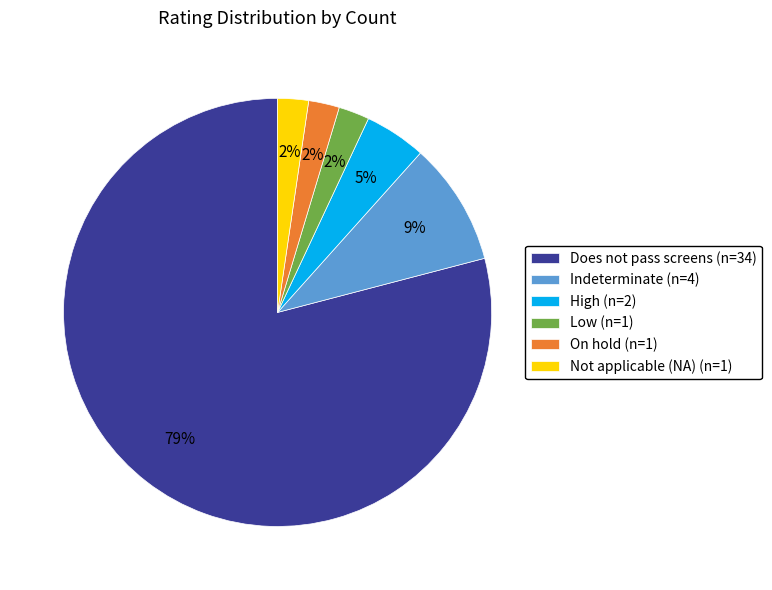

Which has a higher value, Does not pass screens (n=34) or On hold (n=1)?

Does not pass screens (n=34)